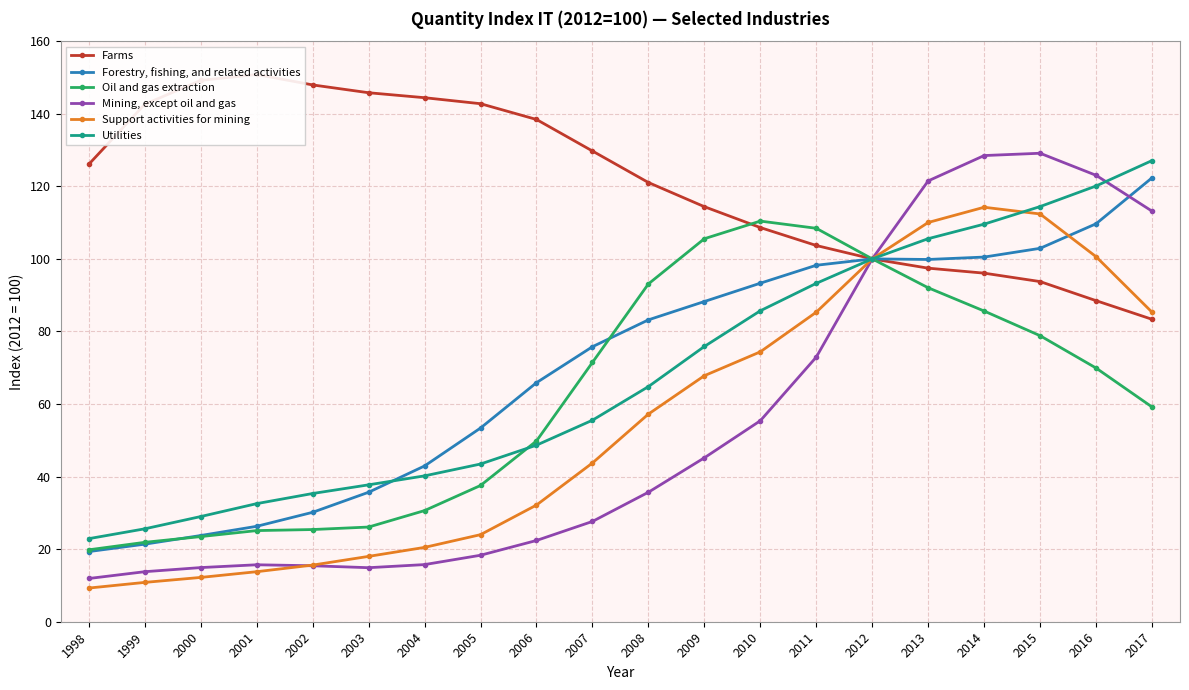

What is the spread (max minus min) of values at 2011?

35.5